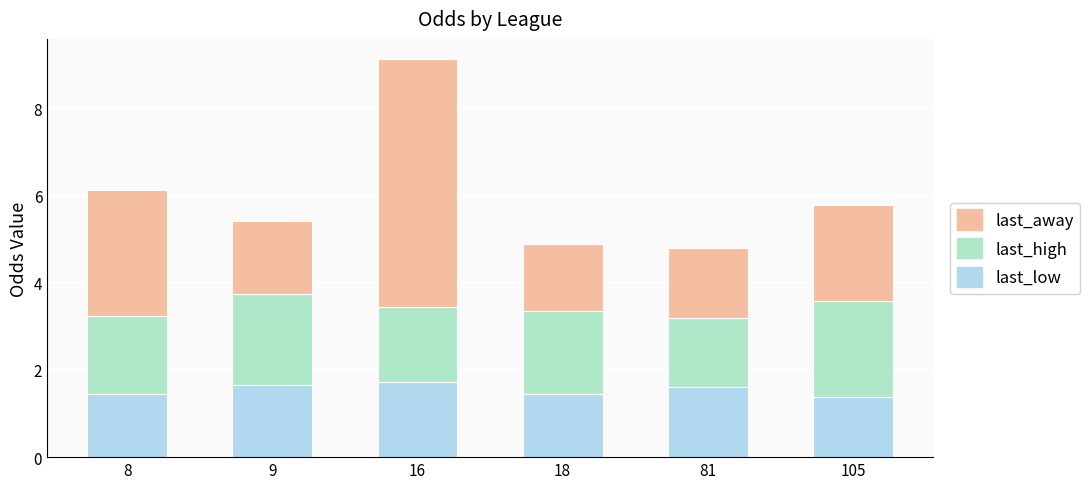

True or false: last_low has a value of 0.4 at 105.

False